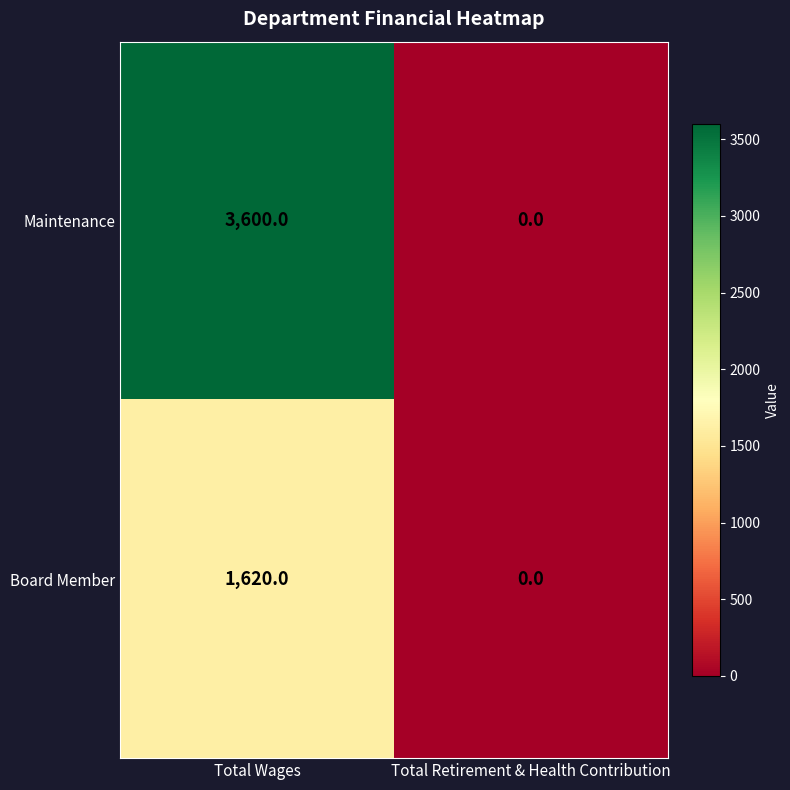

At how many categories does at least one series exceed 1615?

1